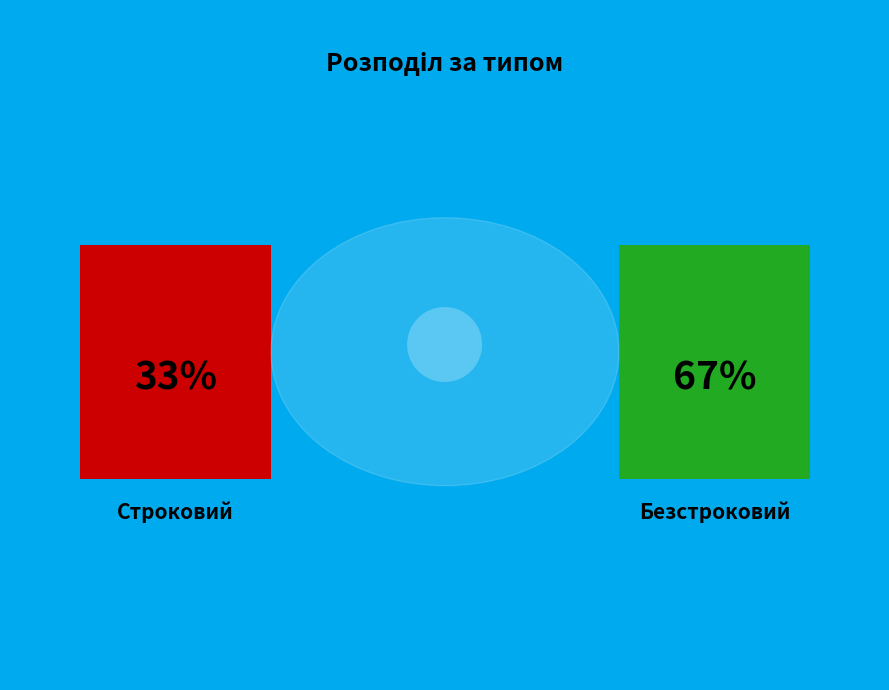

To the nearest percent, what is the average slice percentage?

50%